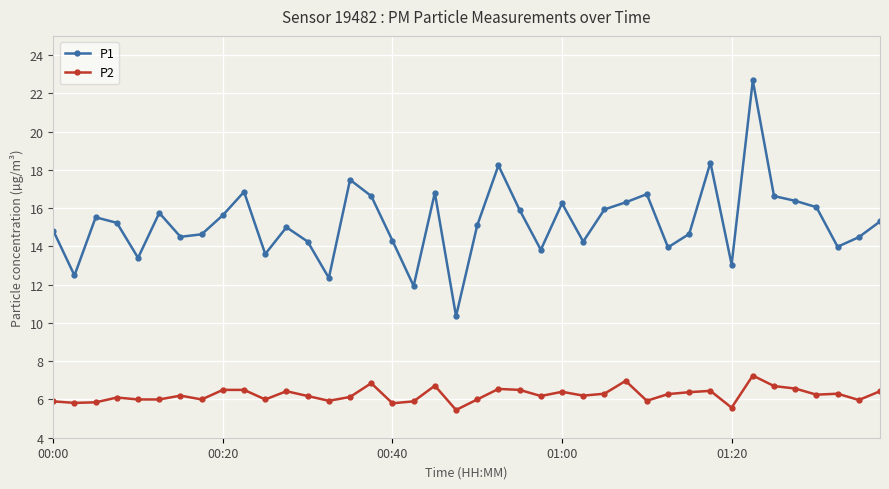

What is the sum of all P2 values?

249.4